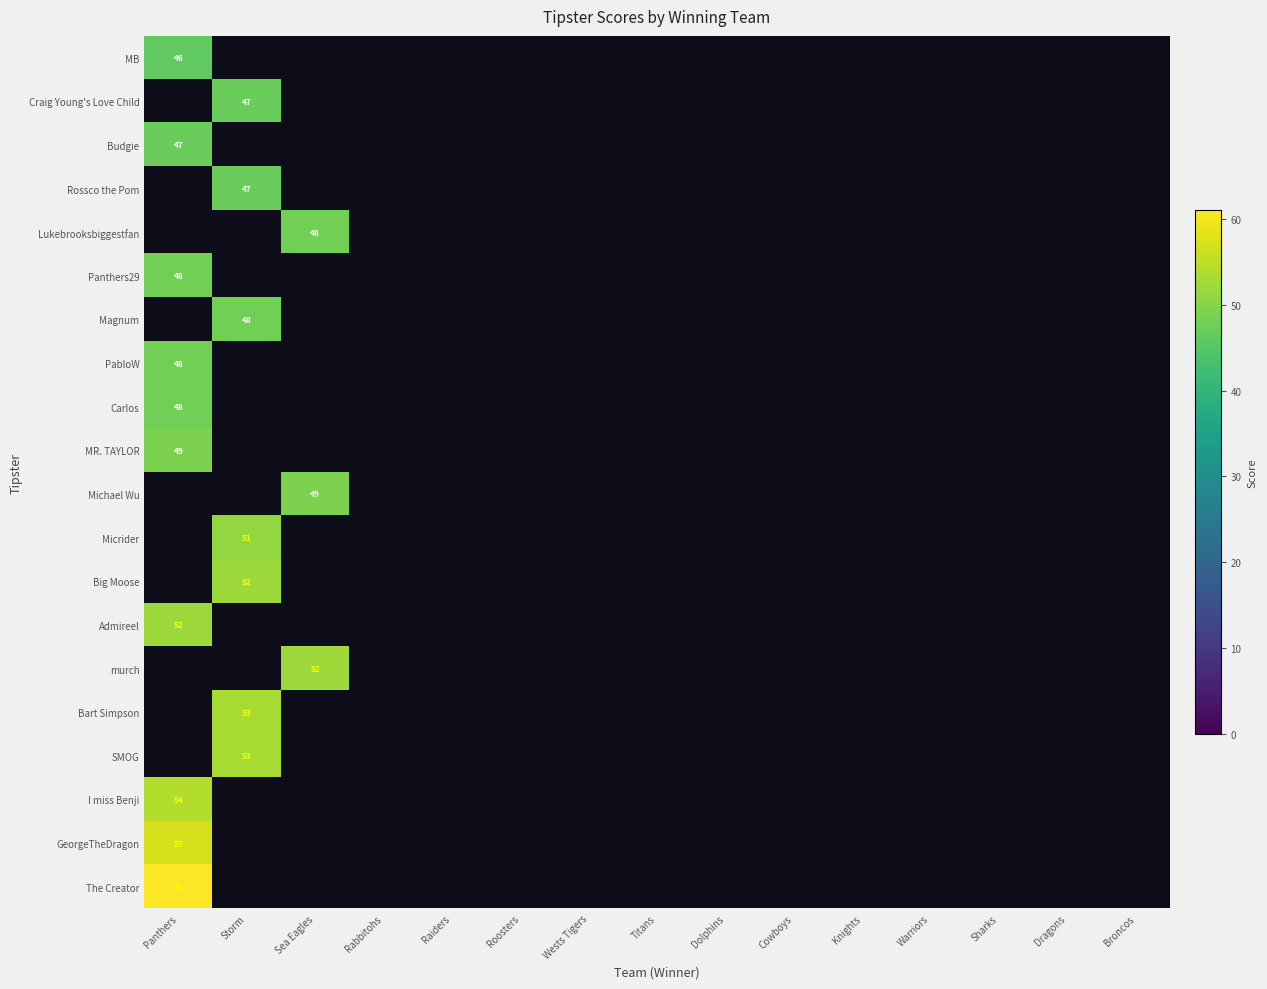

Count the number of data series in this chart.

20